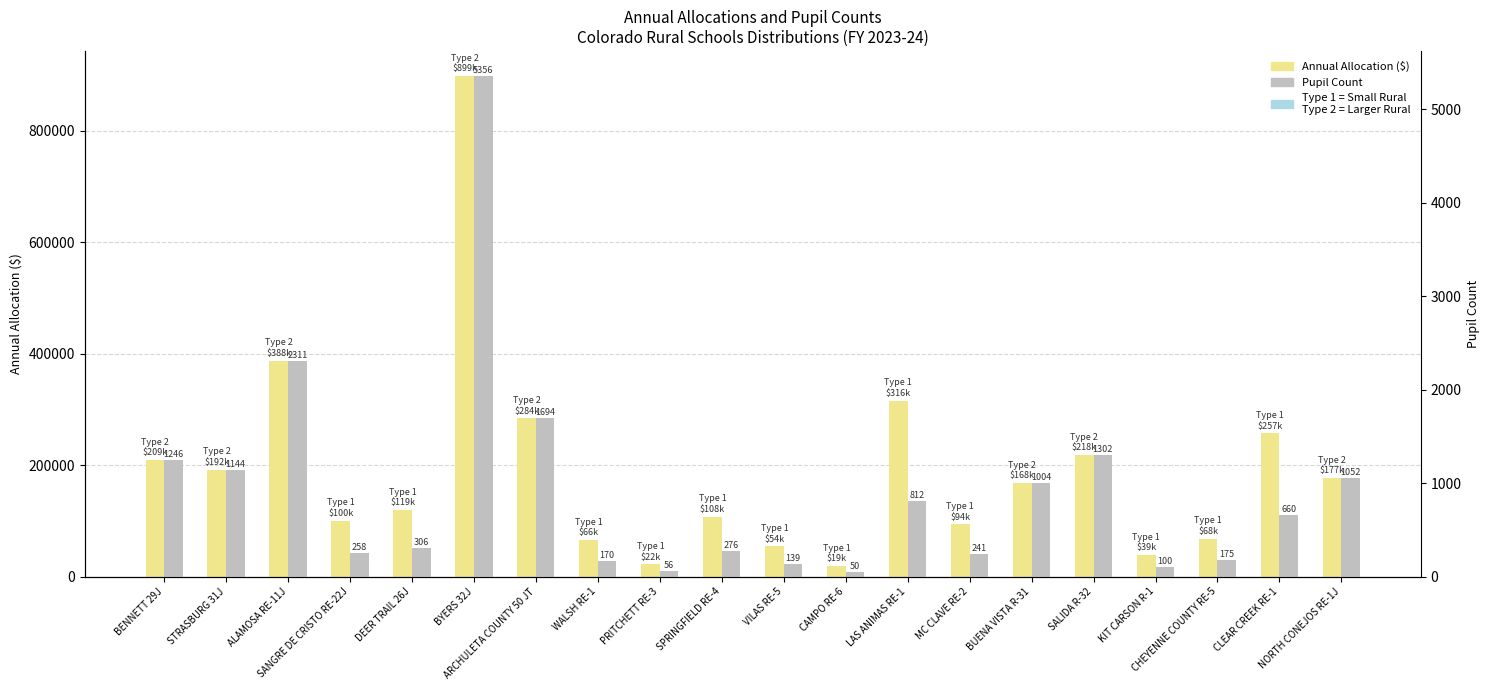

List the series in order of their peak value, lowest first.

Pupil Count, Annual Allocation ($)